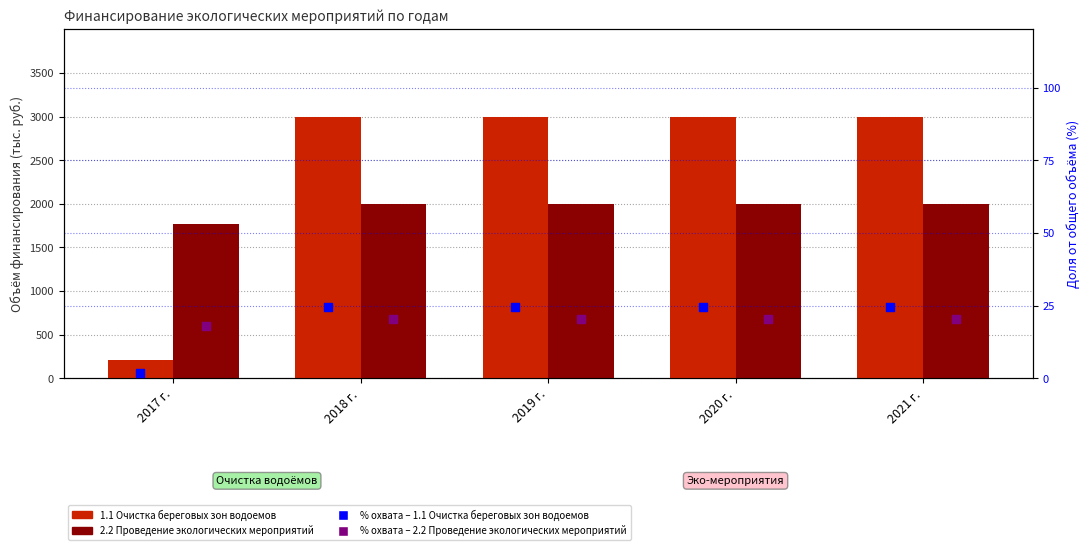

At which category is the sum across all series the highest?

2018 г.